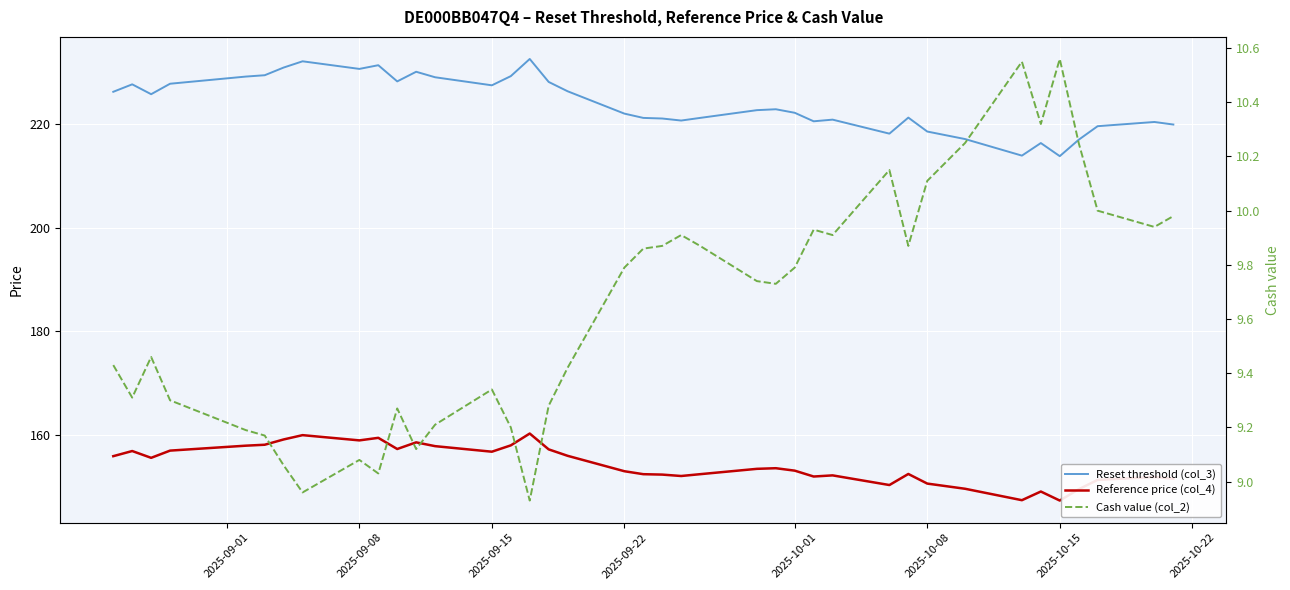

What is the approximate value of Reset threshold (col_3) at 2025-10-15?

213.8